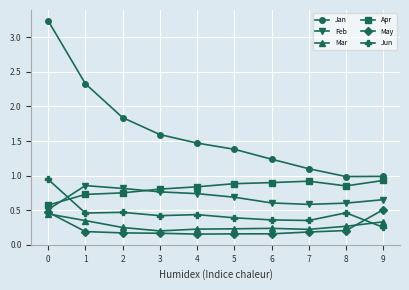

True or false: Jun and Jan cross at least once.

False